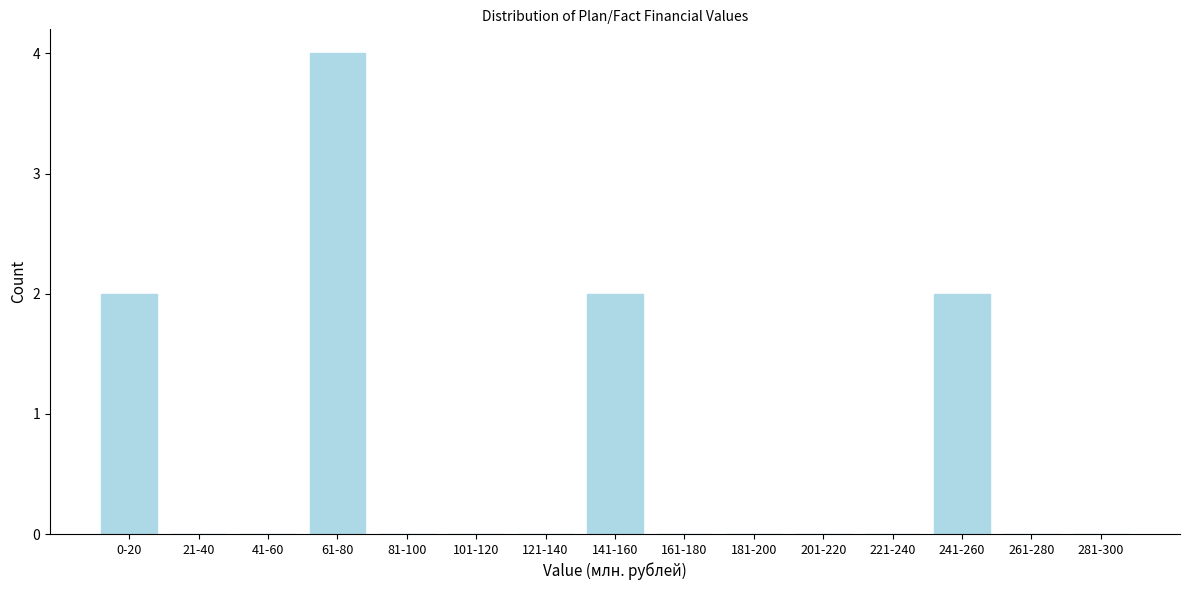

Reading left to right, what are all the values shown in this chart?

0-20=2	21-40=0	41-60=0	61-80=4	81-100=0	101-120=0	121-140=0	141-160=2	161-180=0	181-200=0	201-220=0	221-240=0	241-260=2	261-280=0	281-300=0